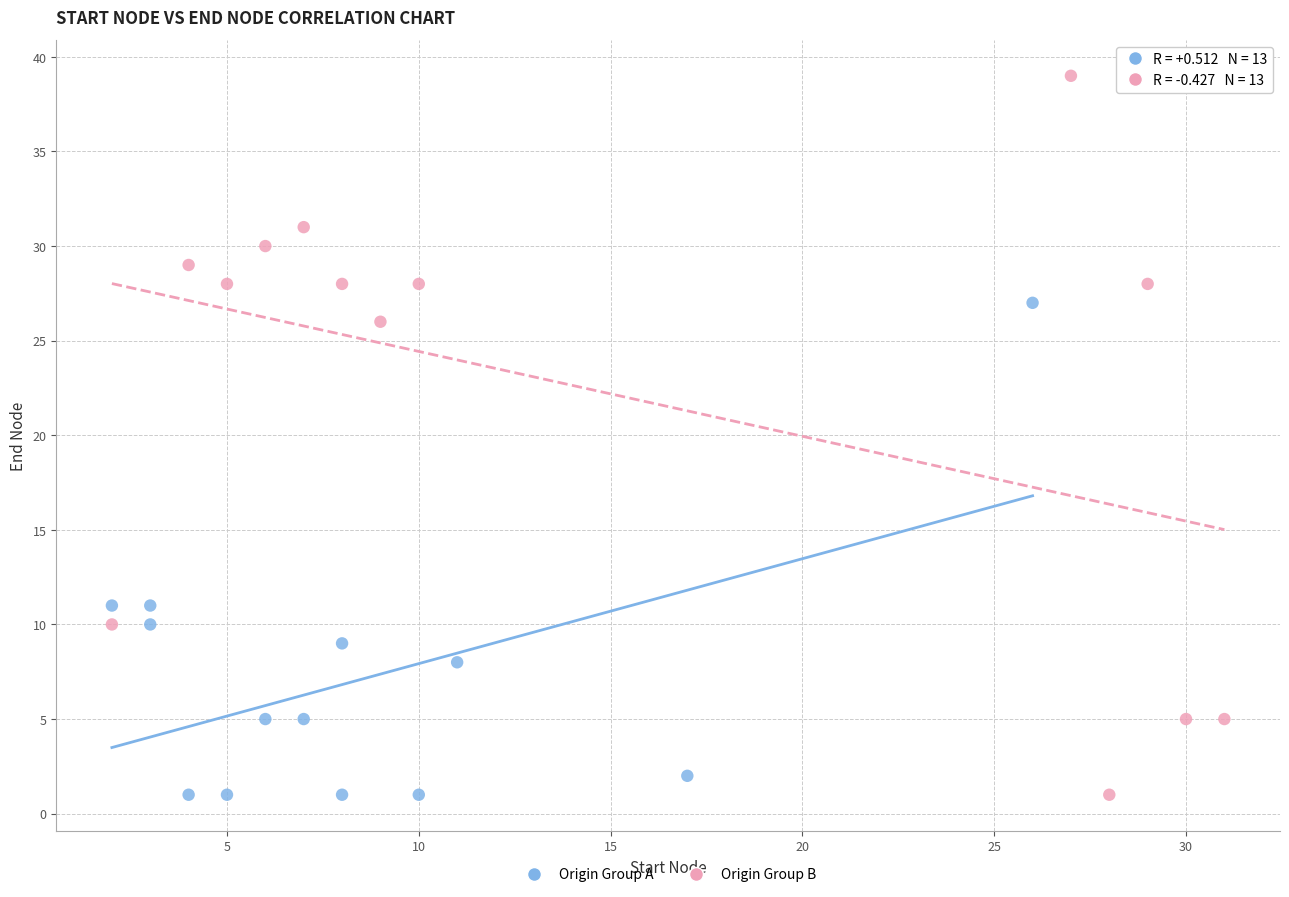

Which series has the widest spread of Y values?

Origin Group B